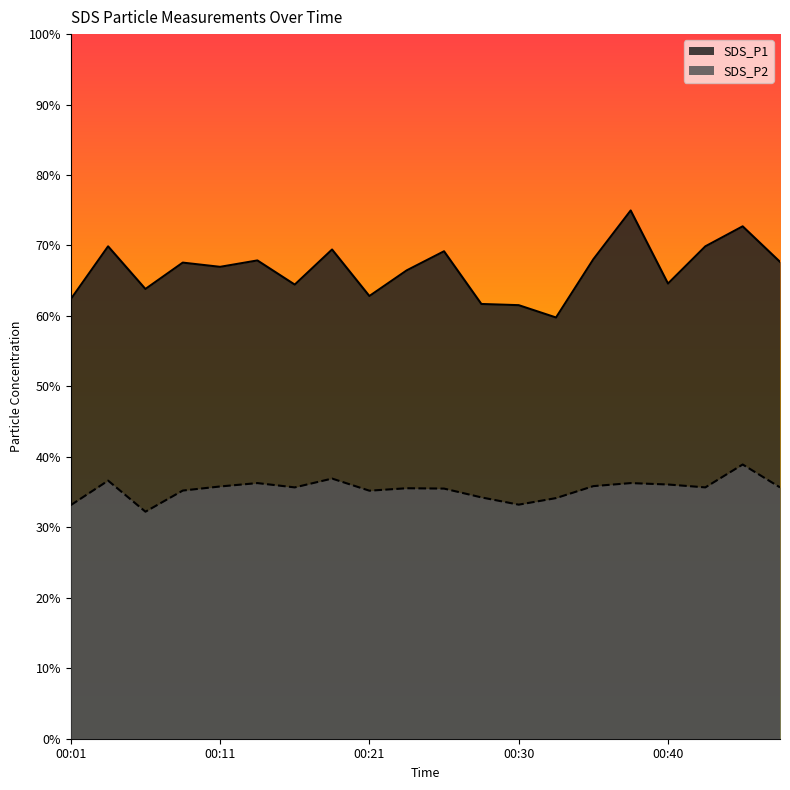

True or false: SDS_P2 and SDS_P1 cross at least once.

False